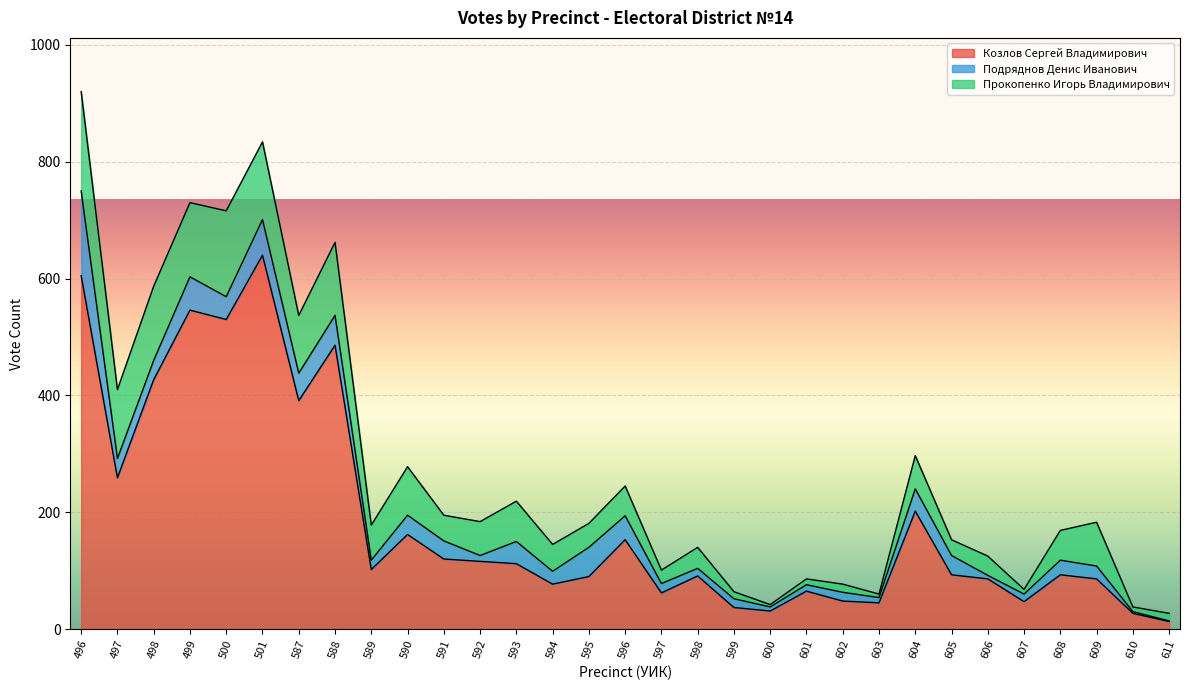

At which category is the sum across all series the highest?

496